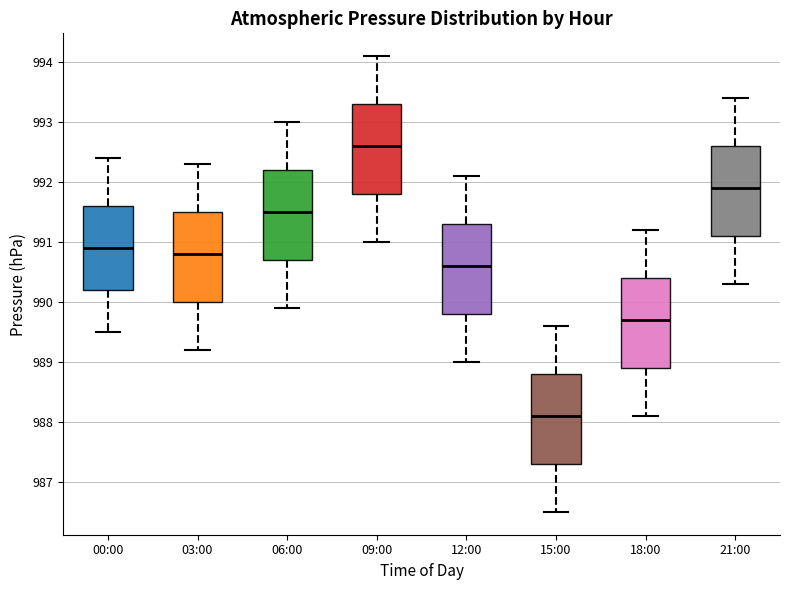

Where is the upper edge of the box for 00:00 on the y-axis? The values are not printed on the chart, so give them approximately, as read against the axis.

991.6